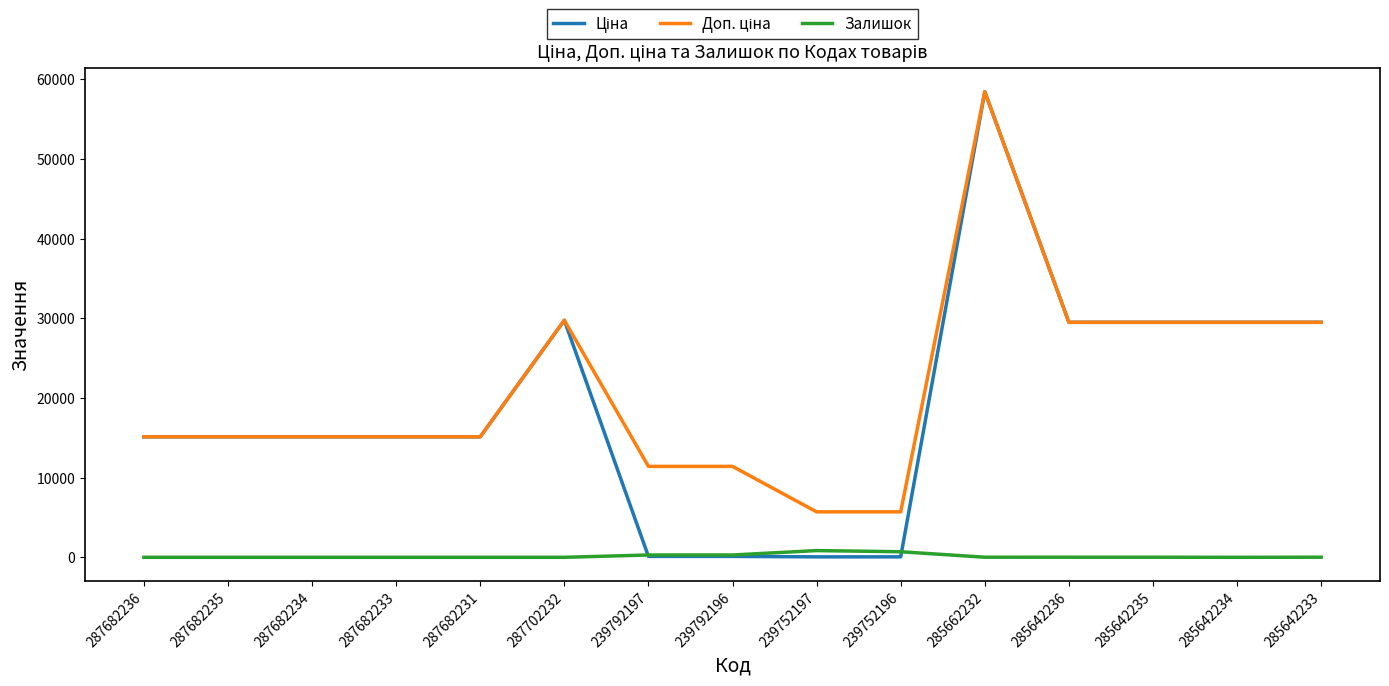

What is the total value across all series at 285642234?

58983.0